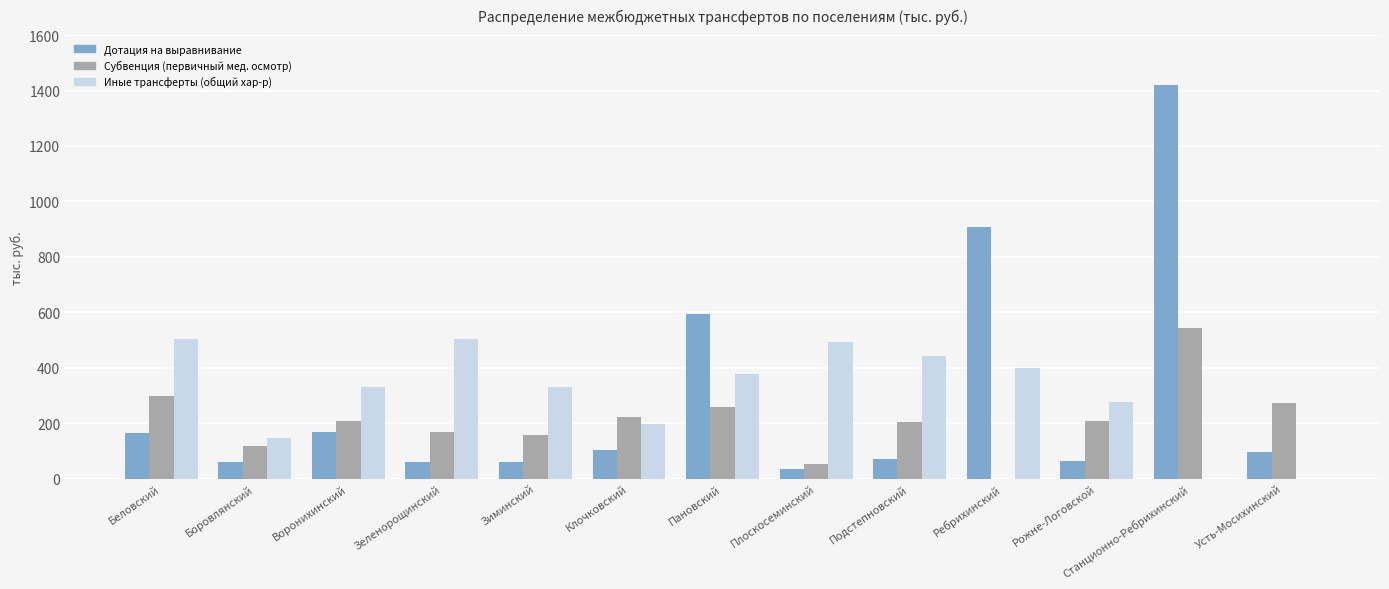

Which series has the largest total across all categories?

Иные трансферты (общий хар-р)